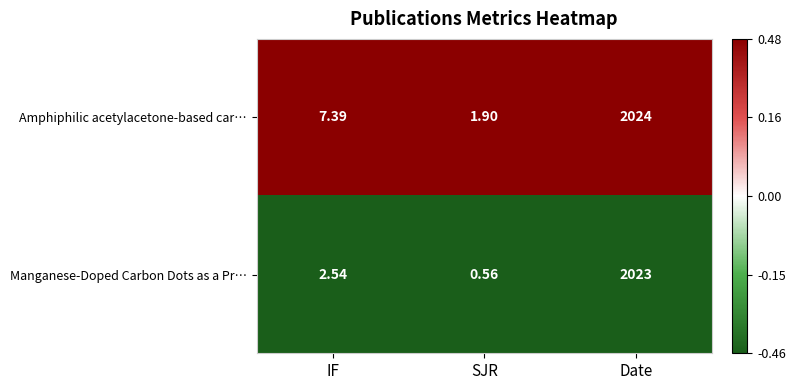

Which series has the largest total across all categories?

Amphiphilic acetylacetone-based car…